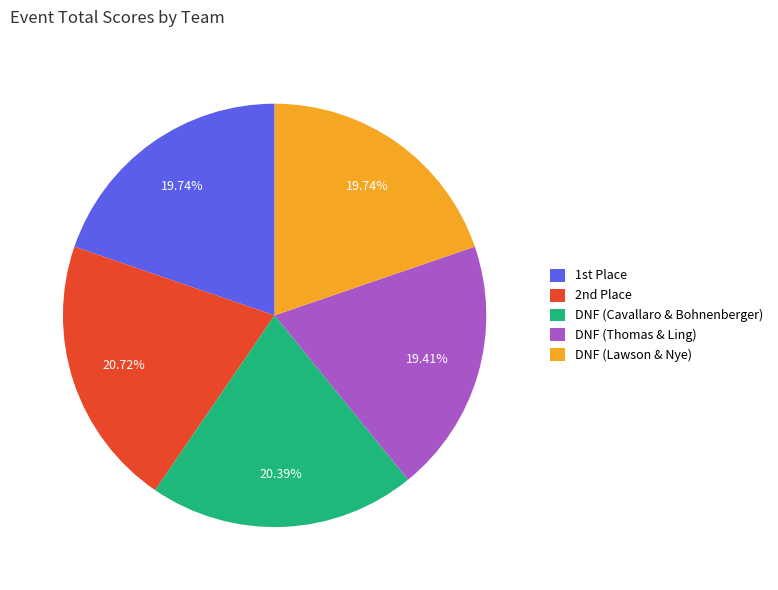

Which has a higher value, DNF (Thomas & Ling) or DNF (Cavallaro & Bohnenberger)?

DNF (Cavallaro & Bohnenberger)